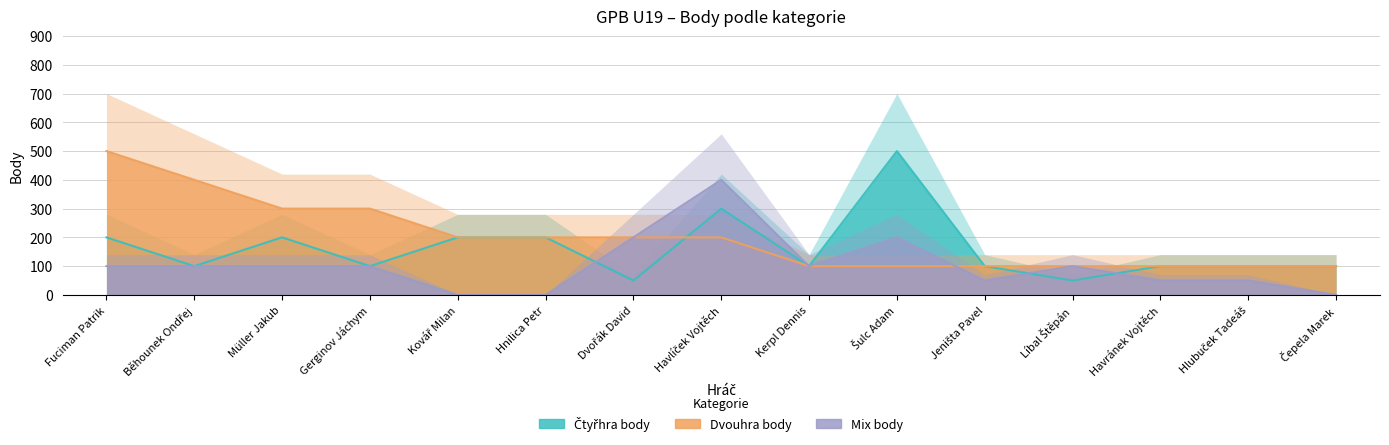

List the series in order of their peak value, highest first.

Čtyřhra body, Dvouhra body, Mix body